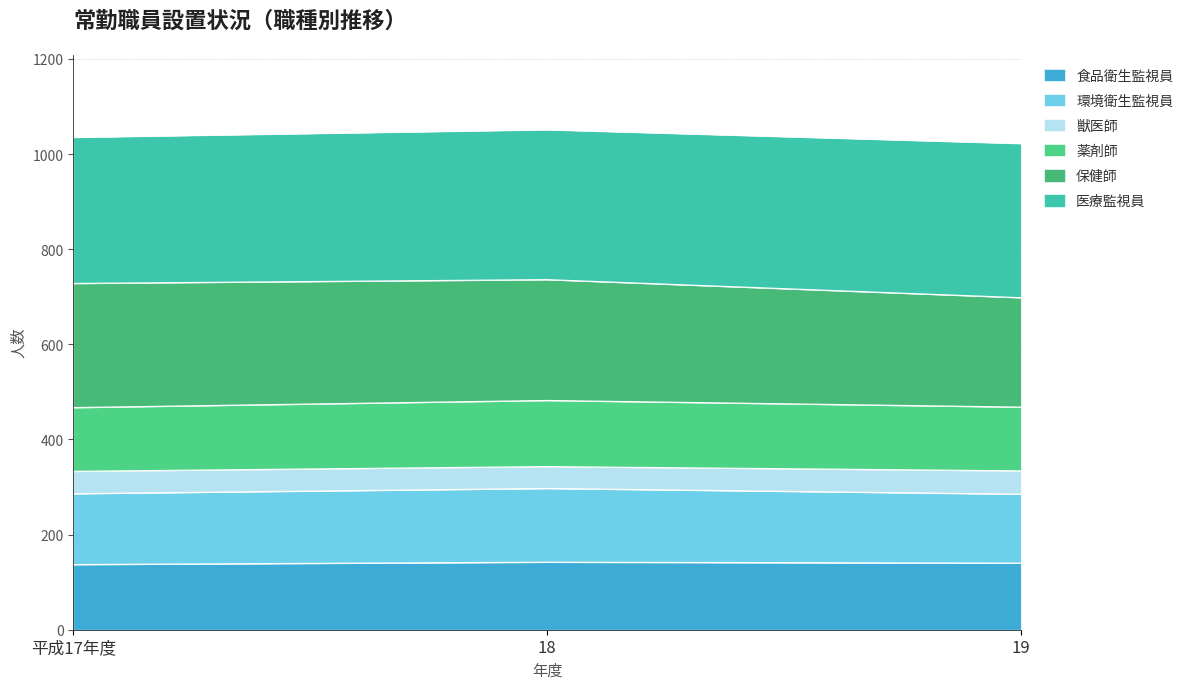

What is the total value across all series at 18?

1051